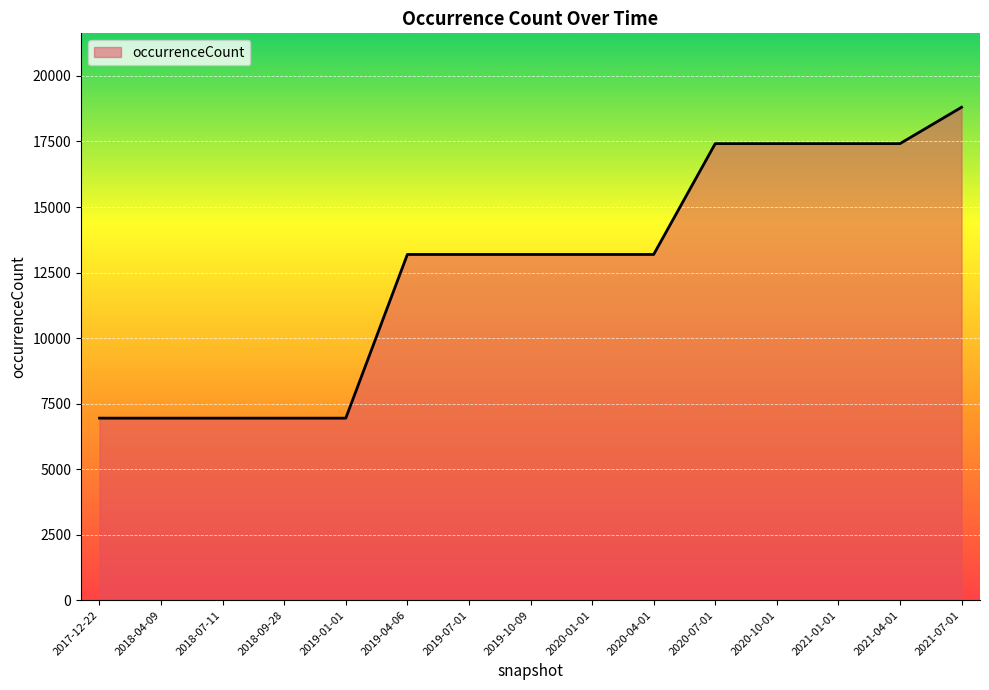

What is the ratio of the value at 2019-10-09 to the value at 2019-07-01?

1.0